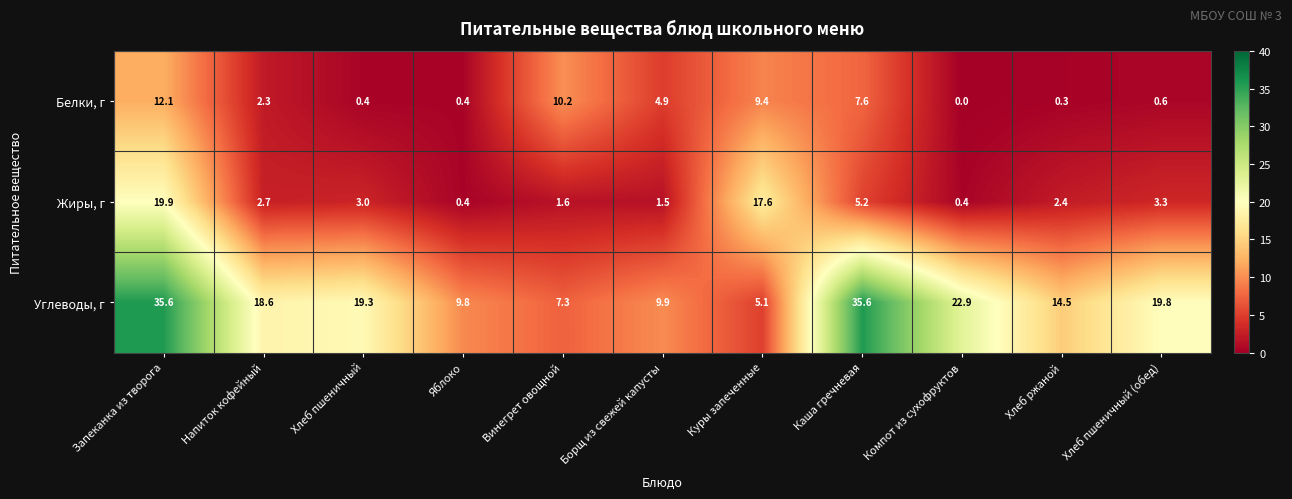

What is the total value across all series at Куры запеченные?

32.1